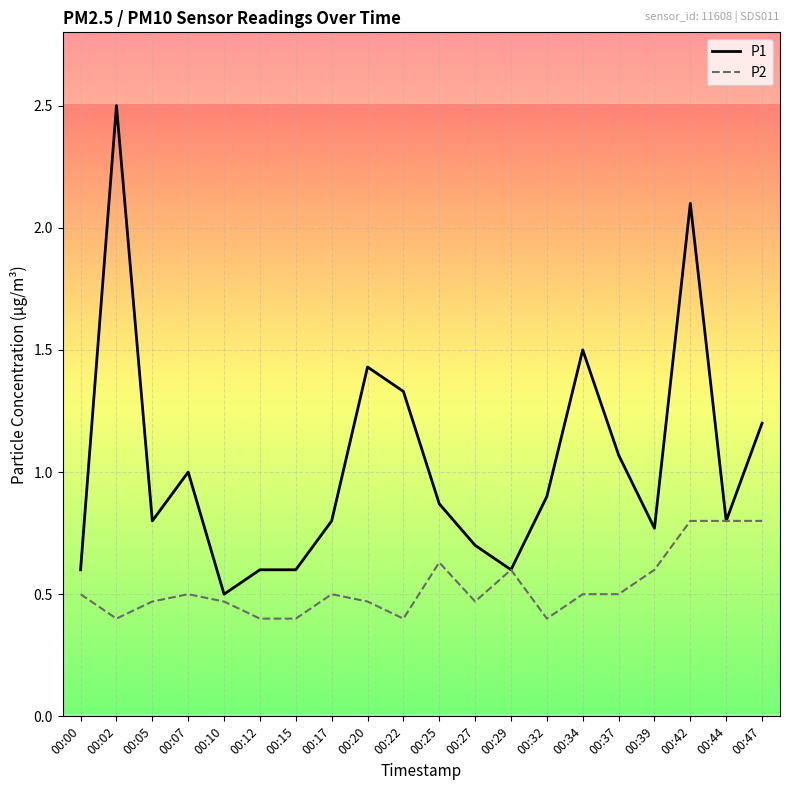

The value of P2 at 00:32 is 0.4. True or false?

True